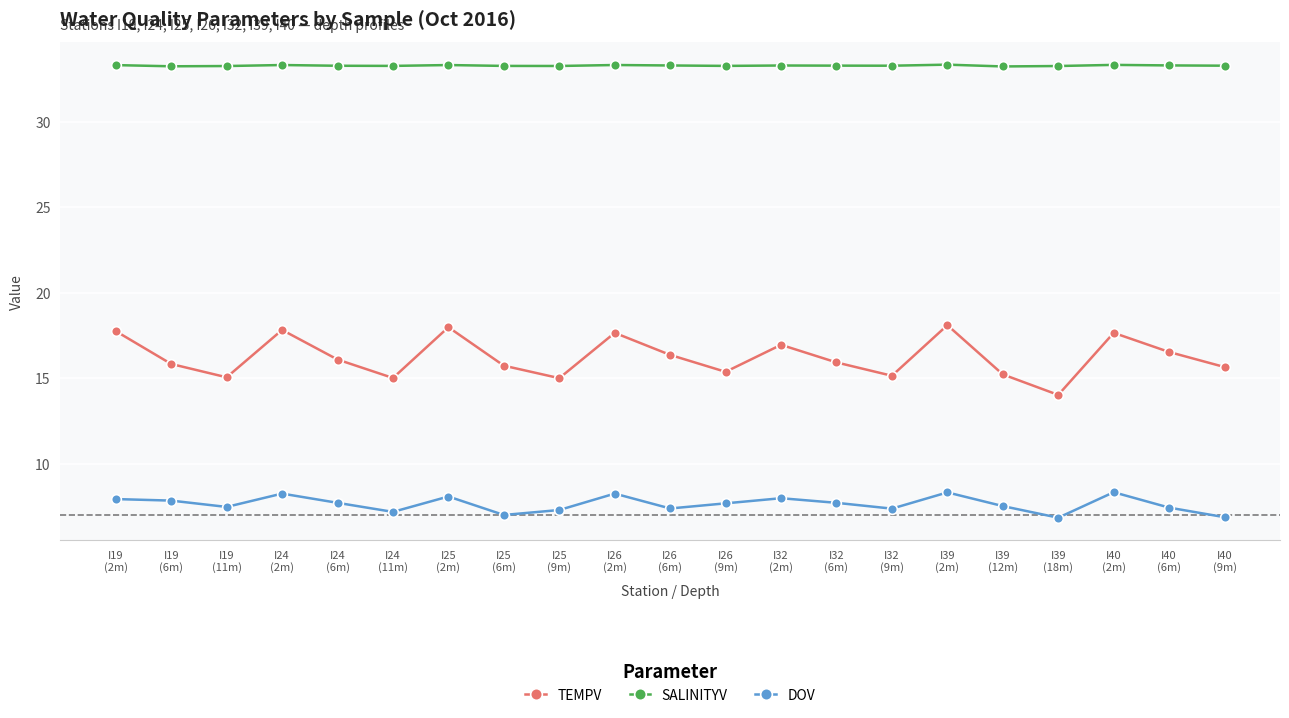

What is the label of the 1st point from the right?

I40
(9m)